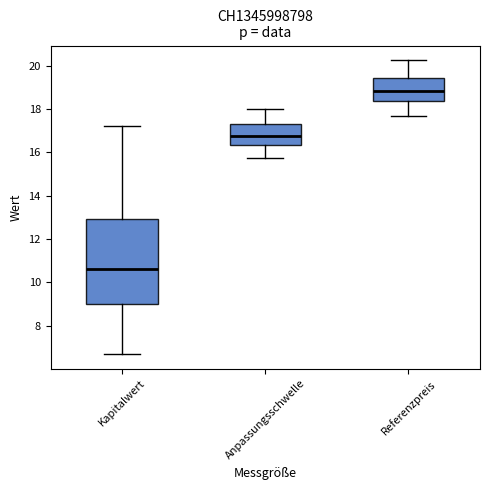

Where does the median line of the box for Kapitalwert sit on the y-axis? The values are not printed on the chart, so give them approximately, as read against the axis.

10.6